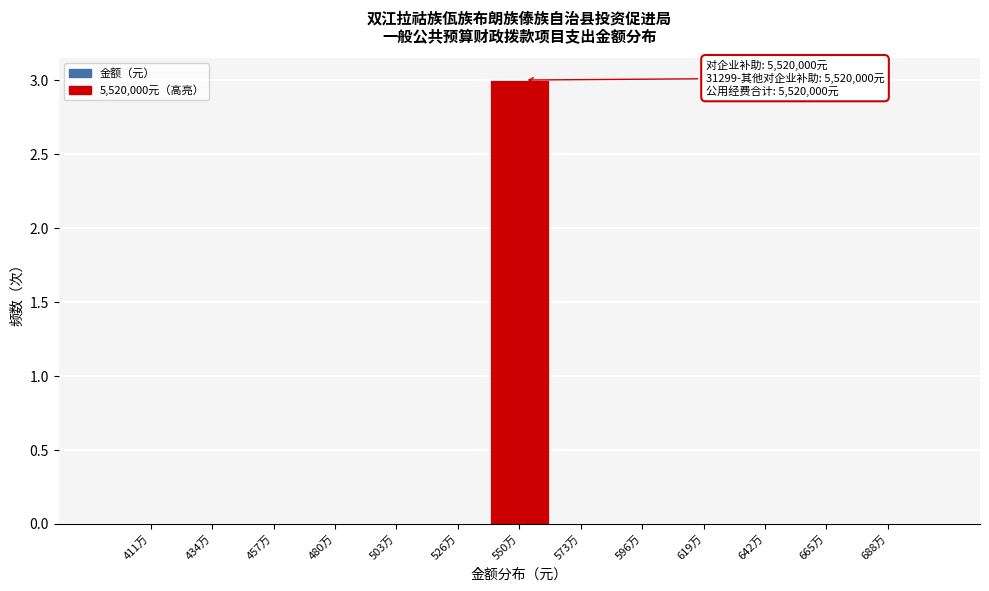

Reading right to left, what are all the values shown in this chart?

688万=0	665万=0	642万=0	619万=0	596万=0	573万=0	550万=3	526万=0	503万=0	480万=0	457万=0	434万=0	411万=0